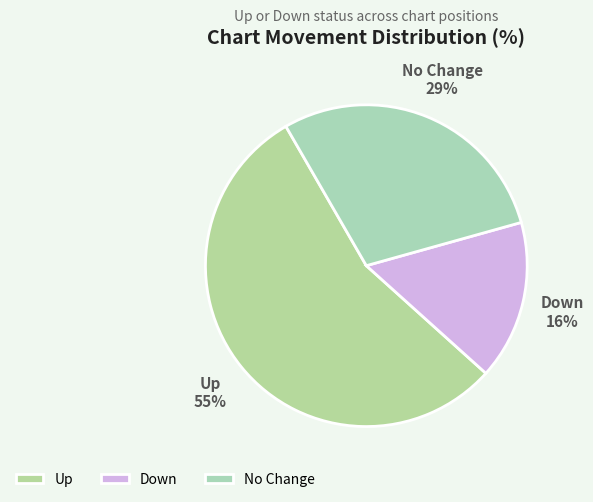

How many segments does this pie chart have?

3